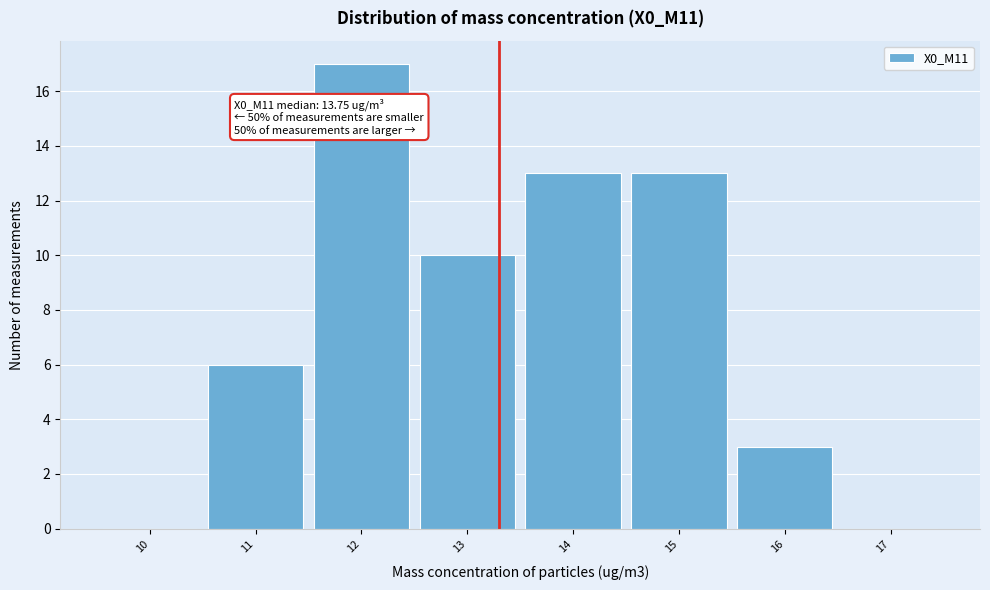

Reading right to left, list all the values displayed in this chart.

17=0	16=3	15=13	14=13	13=10	12=17	11=6	10=0